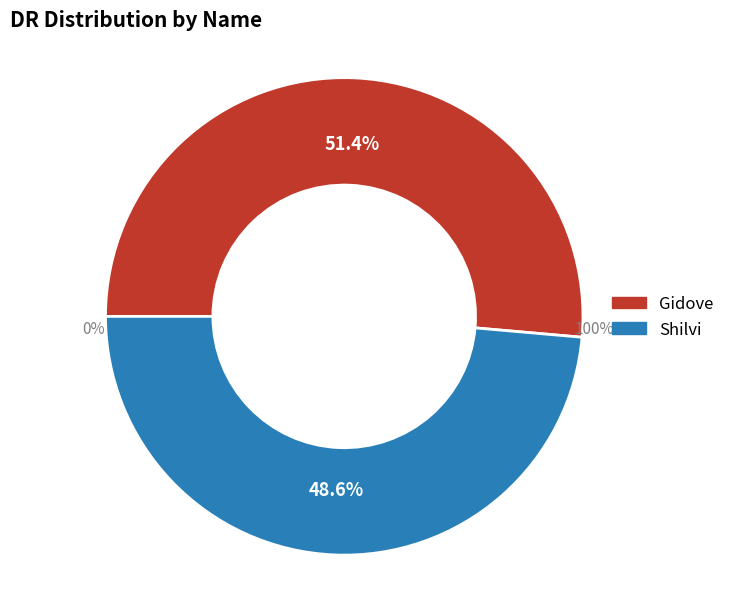

To the nearest percent, what is the difference between the Shilvi and Gidove slice percentages?

3%